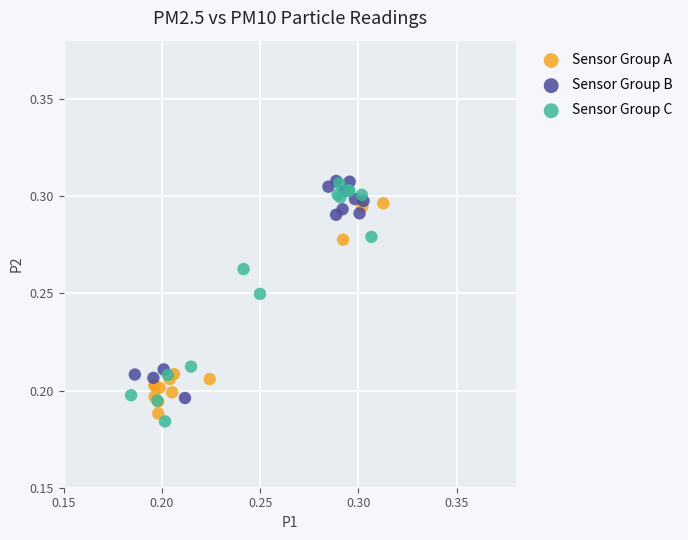

What are all the series names shown in the legend?

Sensor Group A, Sensor Group B, Sensor Group C